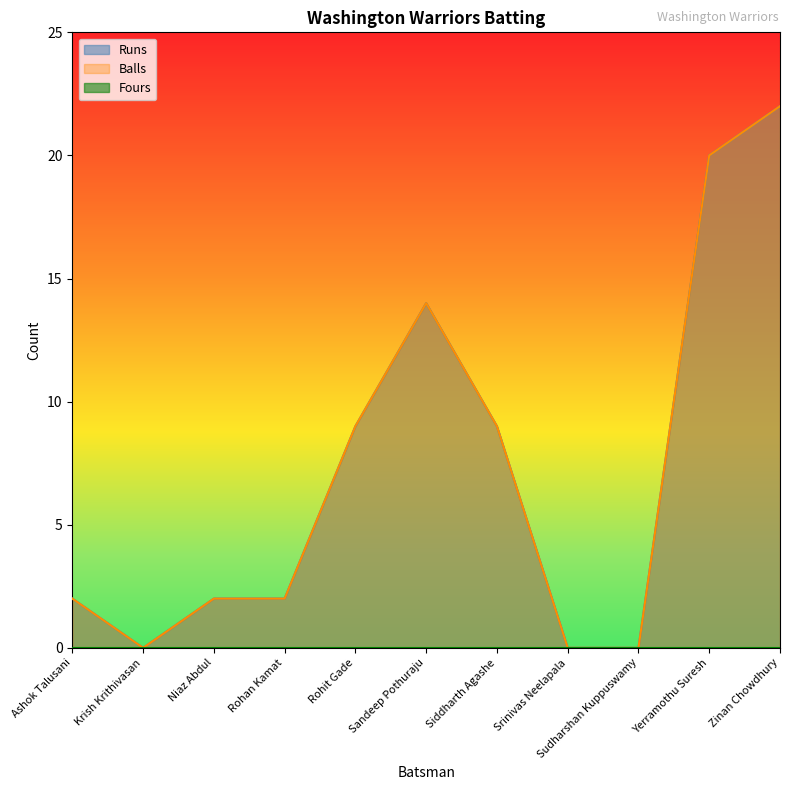

At how many categories does at least one series exceed 19?

2